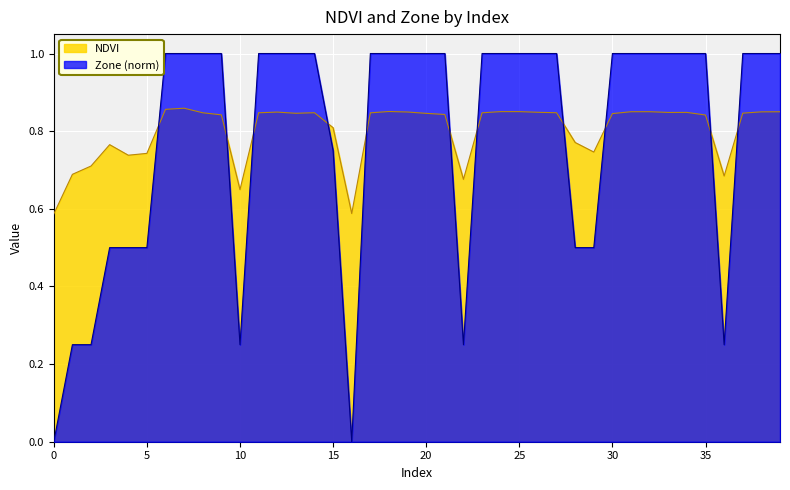

What is the approximate value of NDVI at 13?

0.8